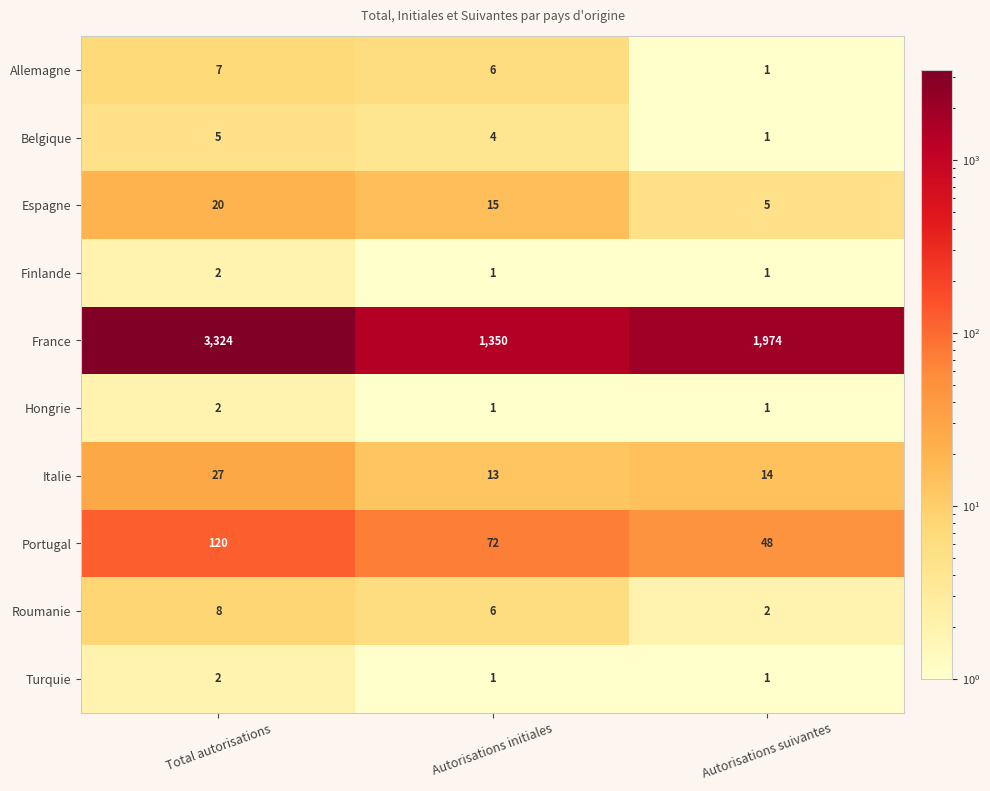

What is the spread (max minus min) of values at Total autorisations?

3322